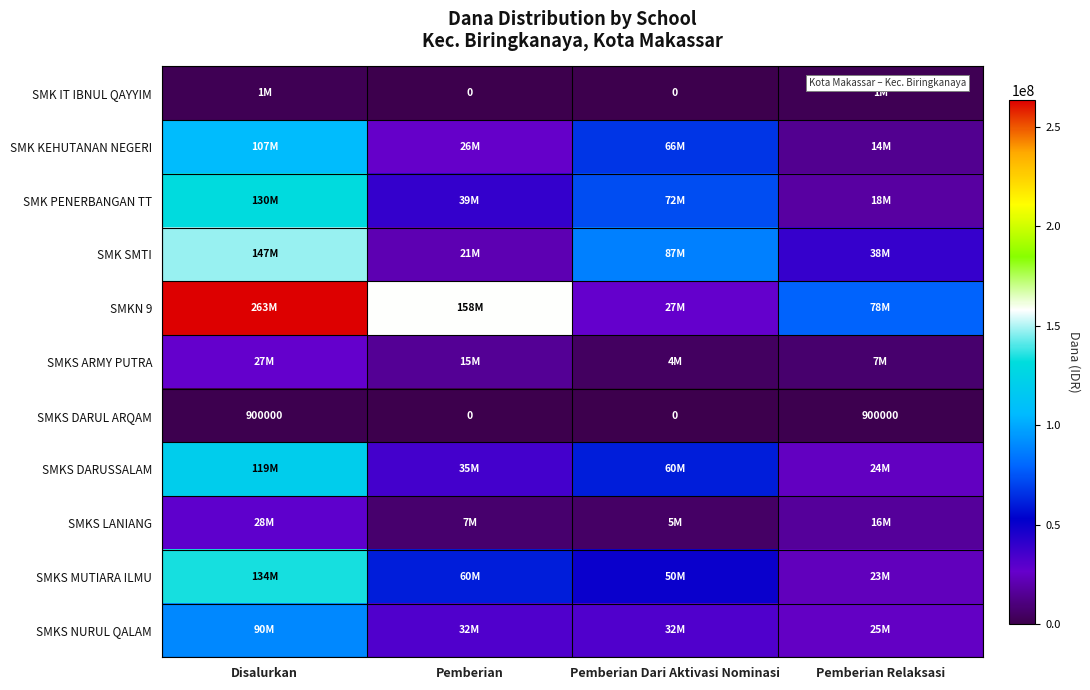

The SMKS DARUL ARQAM series shows 900000 at Pemberian Relaksasi. True or false?

True